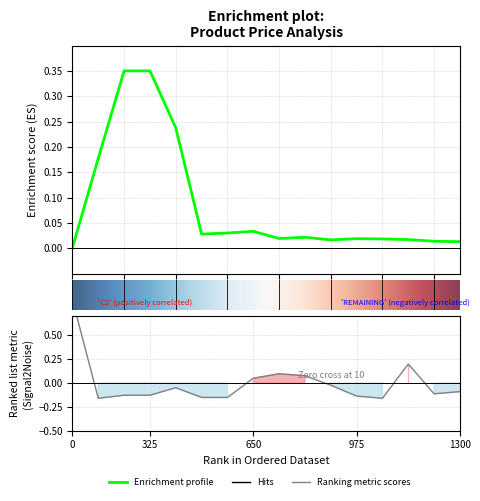

How many data points in Залишок are above 0?

5